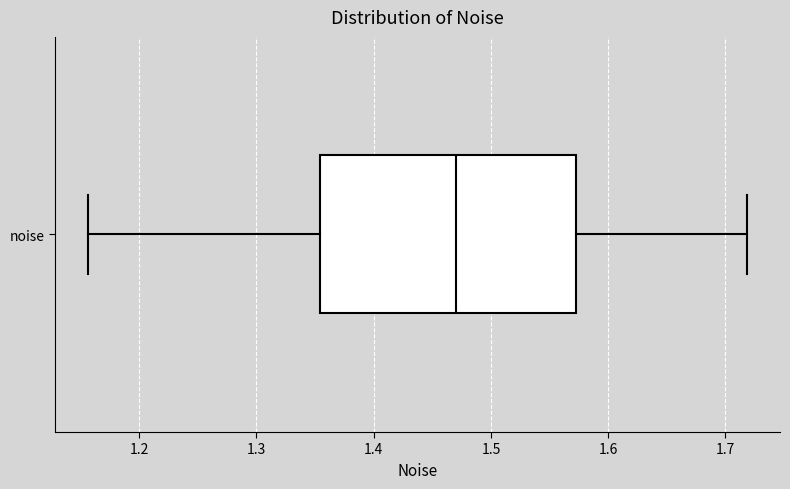

Transcribe this box plot: give where the median line is, the range the box spans, and where the two whiskers end, as read against the x-axis. The values are not printed on the chart, so give them approximately, as read against the axis.

median 1.47, box 1.35 to 1.57, whiskers 1.16 to 1.72